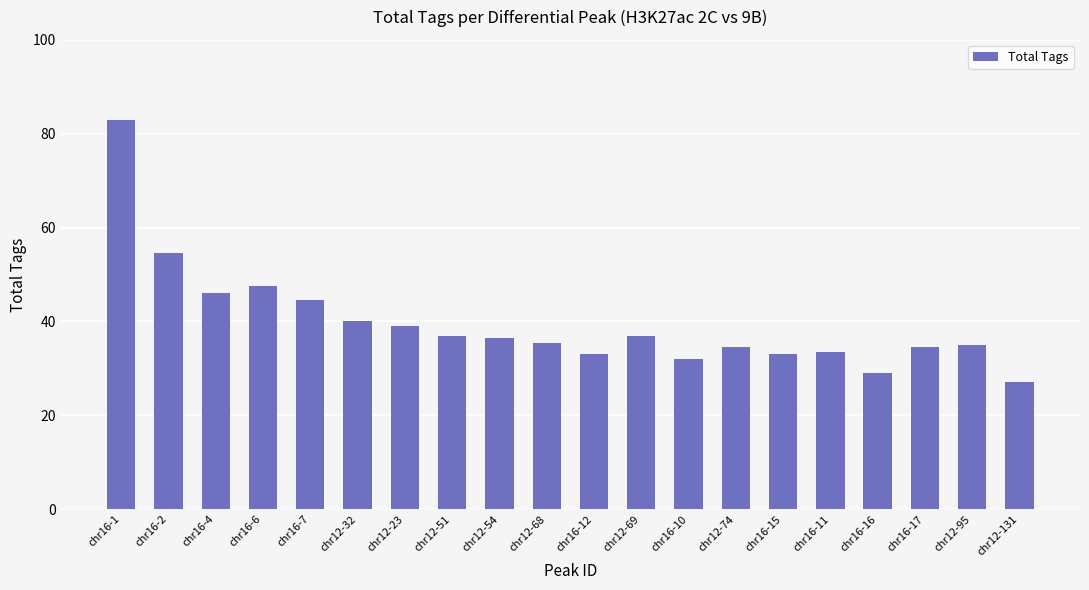

Which label corresponds to the smallest value in the chart?

chr12-131